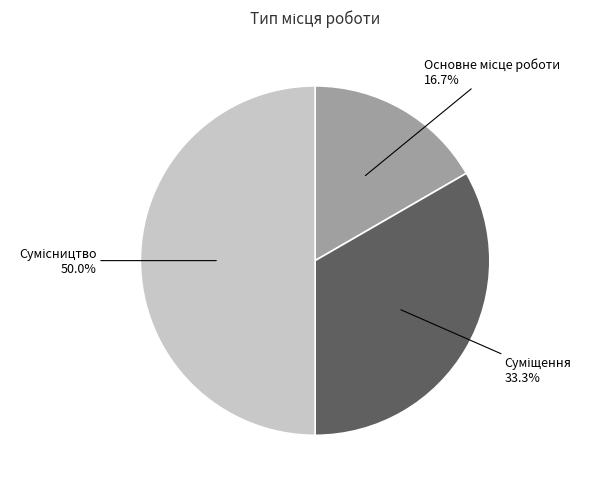

Count the number of slices in the pie.

3